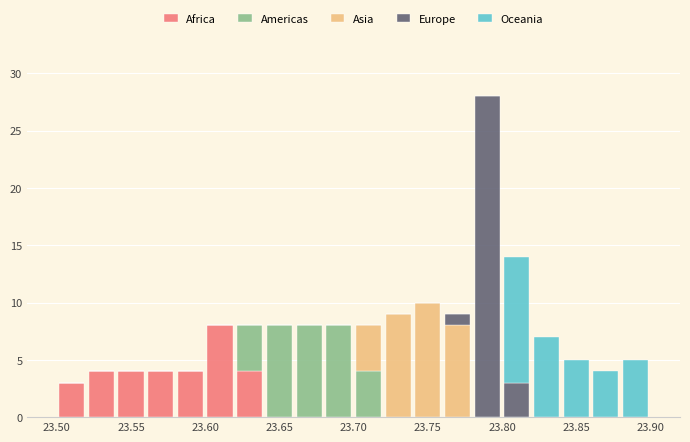

Which range on the x-axis has the tallest stacked bar (by total height)?

23.78 to 23.80